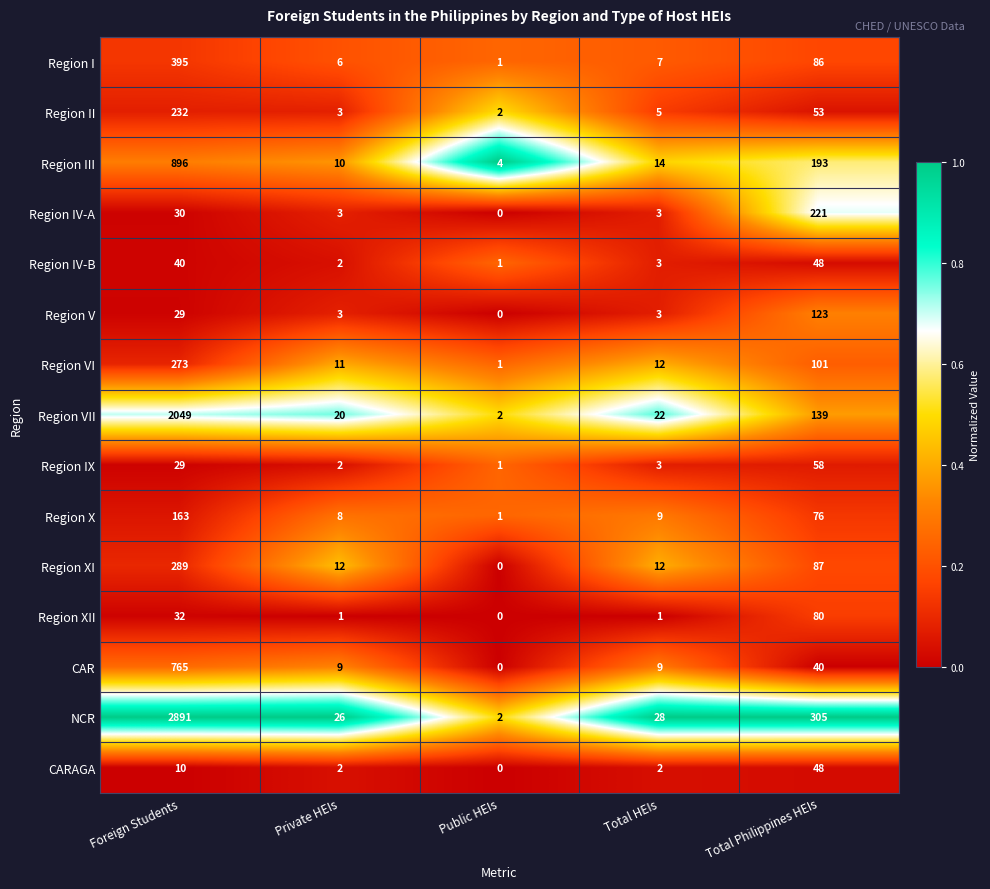

List the labels in order of Region III value, largest first.

Foreign Students, Total Philippines HEIs, Total HEIs, Private HEIs, Public HEIs